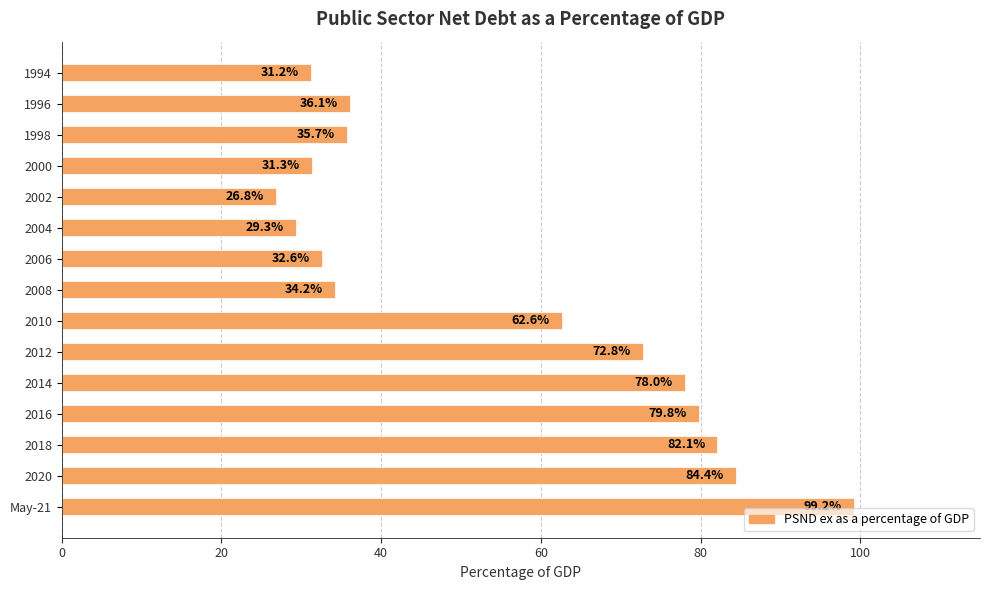

What position from the bottom is 2010?

7